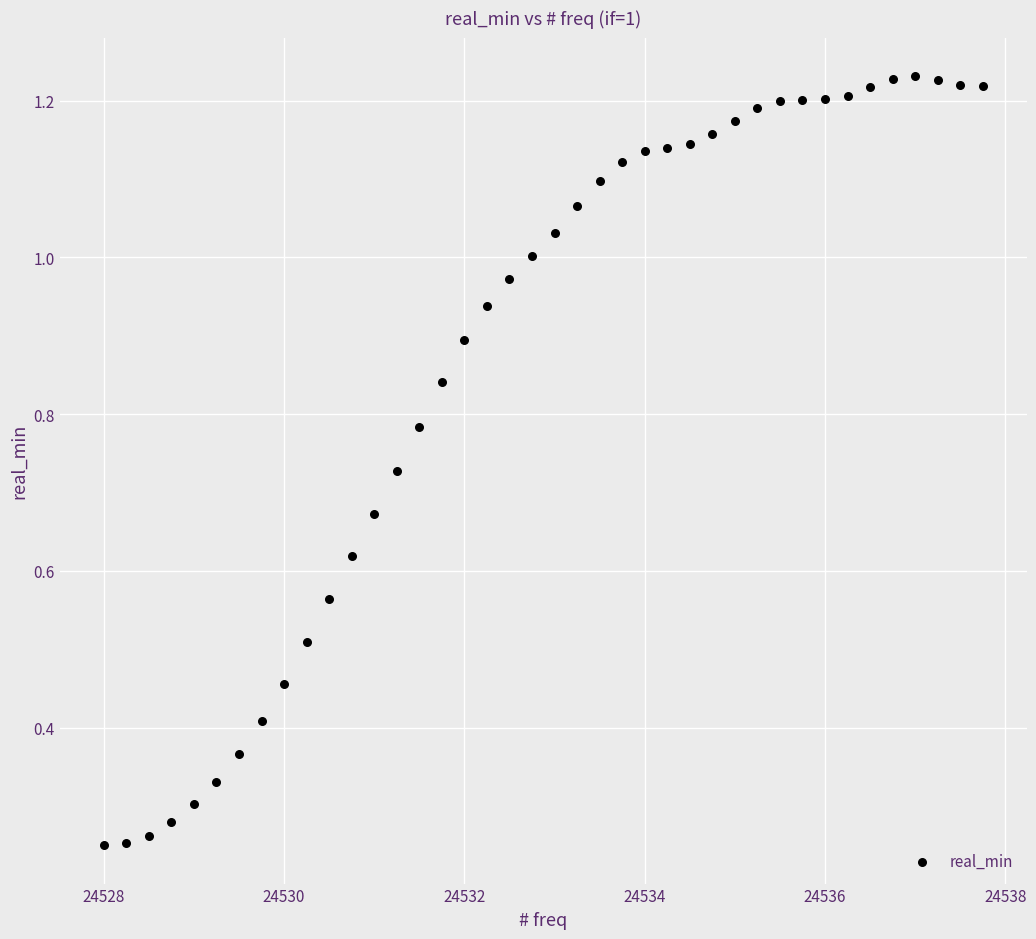

What is the range of X values (max minus min)?

9.8